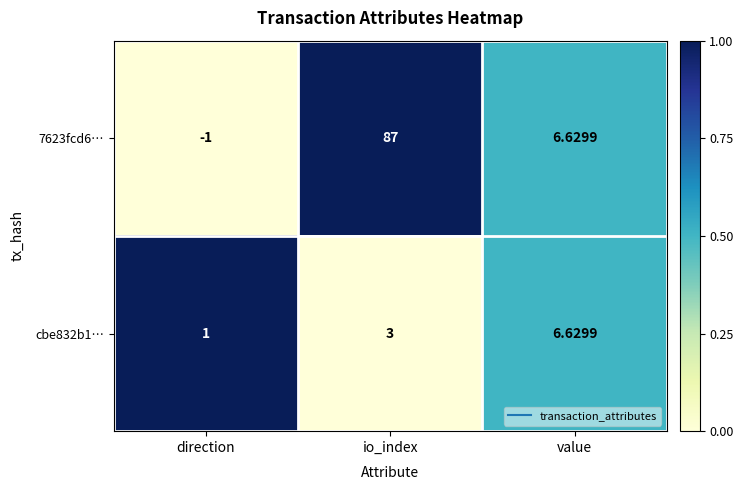

Which series has the largest total across all categories?

7623fcd6…